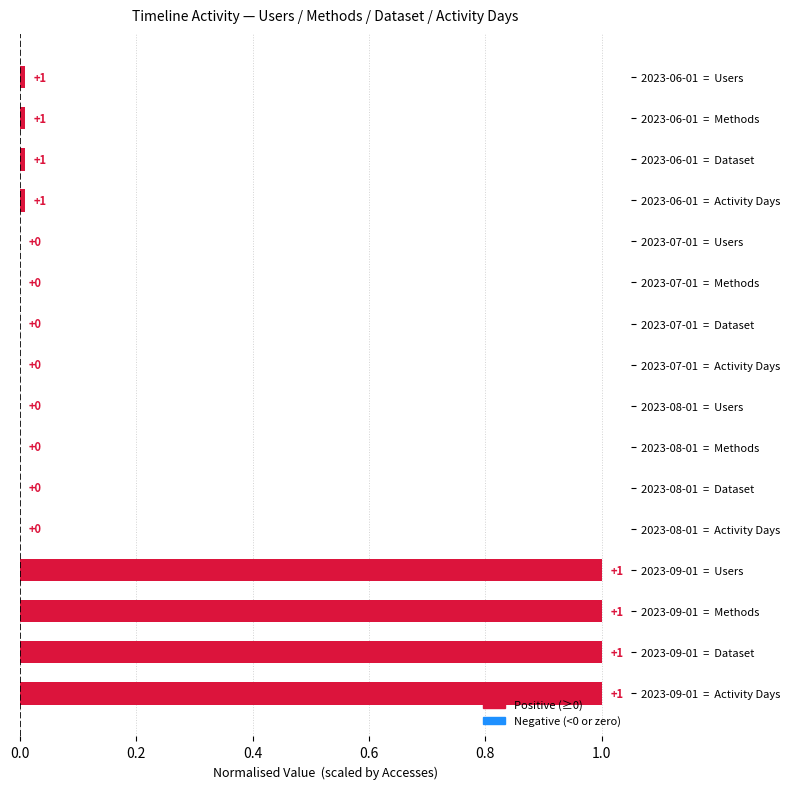

What is the sum of all values?

4.0